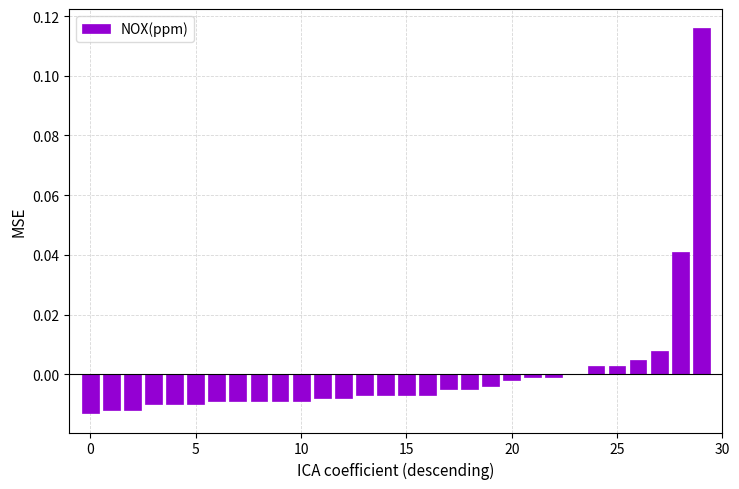

How many distinct data groups are displayed?

1